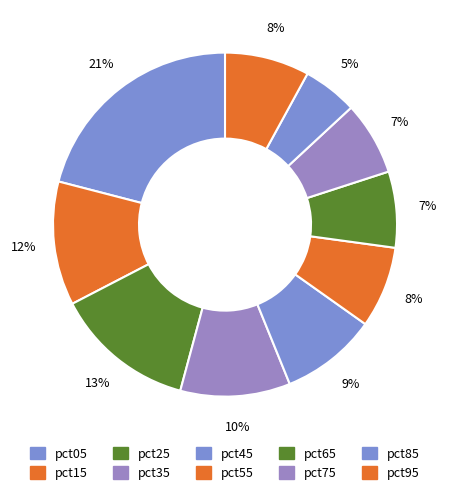

To the nearest percent, what is the difference between the pct85 and pct65 slice percentages?

2%